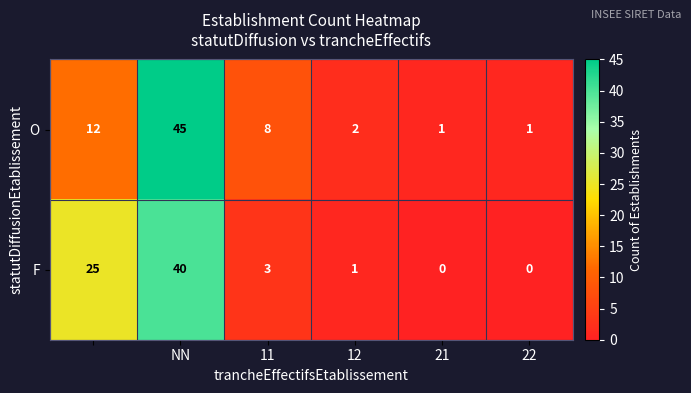

Reading left to right, list all the values displayed in this chart.

O: 12	45	8	2	1	1
F: 25	40	3	1	0	0